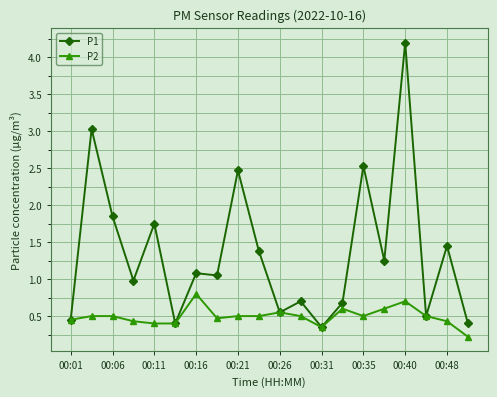

At how many categories does at least one series exceed 2?

4